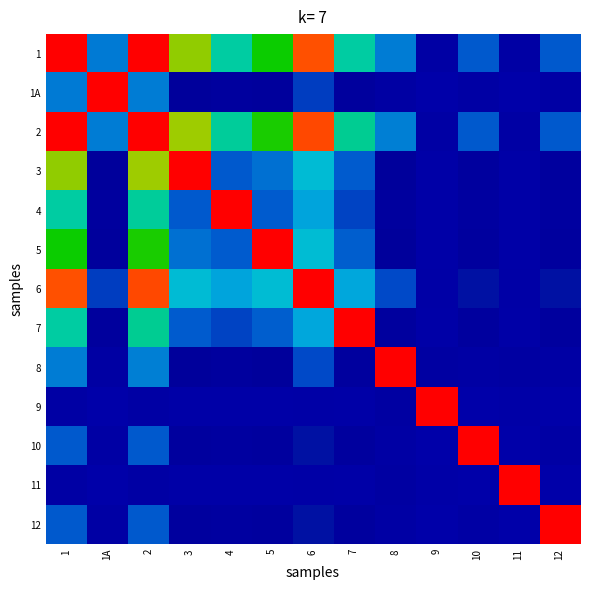

At which category does the chart reach its peak across all series?

2